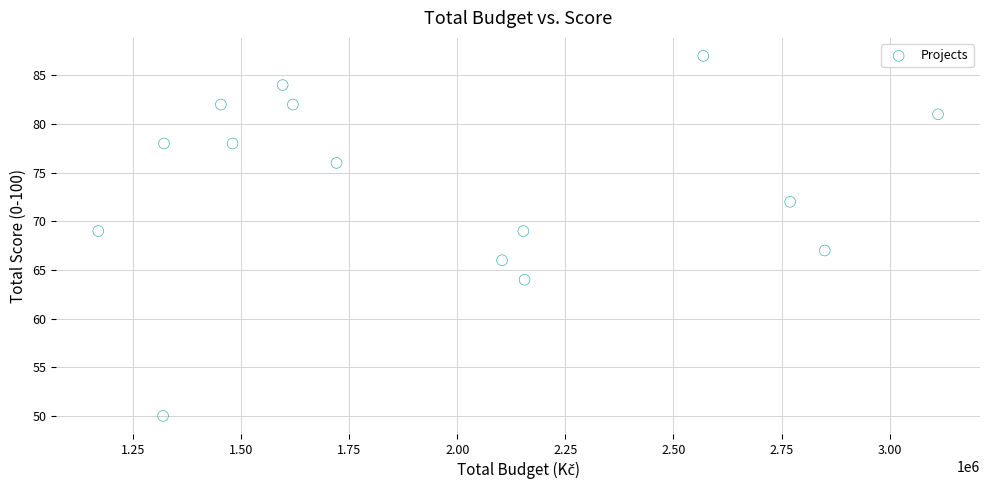

What is the range of X values (max minus min)?

1941902